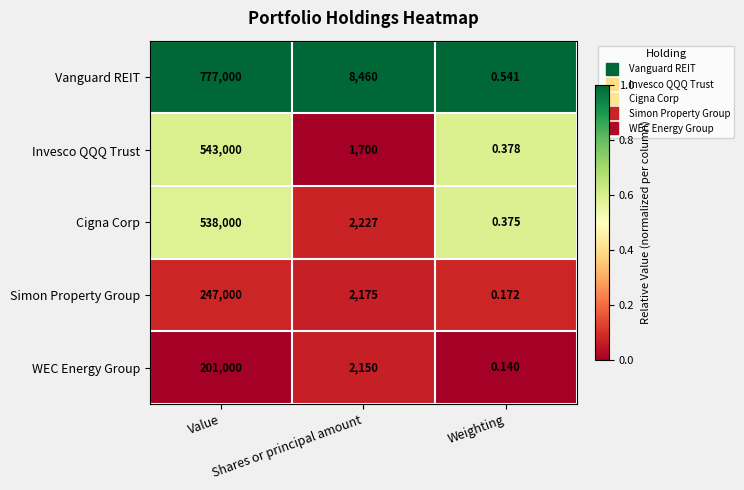

List the series in order of their peak value, lowest first.

WEC Energy Group, Simon Property Group, Cigna Corp, Invesco QQQ Trust, Vanguard REIT